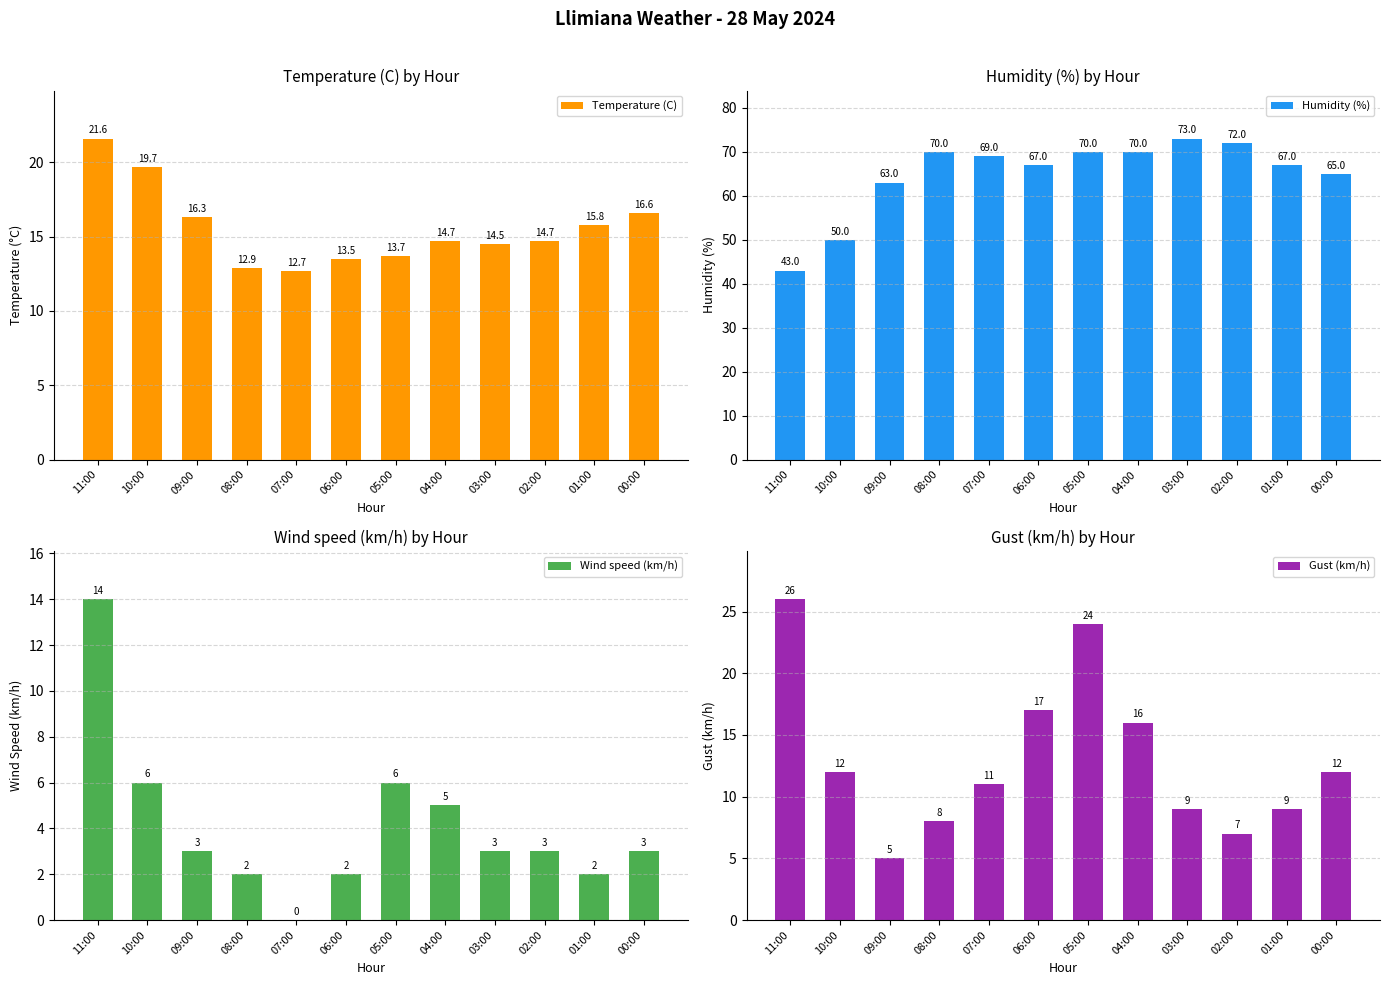

Is it true that Gust (km/h) equals 11.0 at 07:00?

True